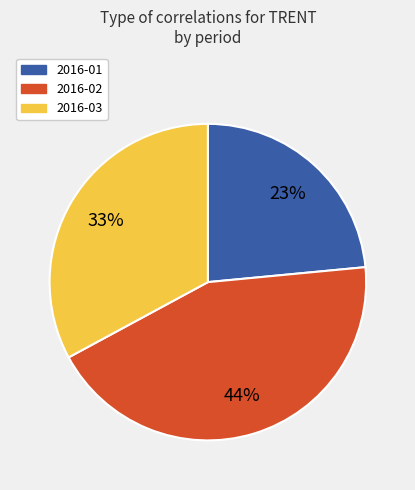

Rank the categories by value from lowest to highest.

2016-01, 2016-03, 2016-02